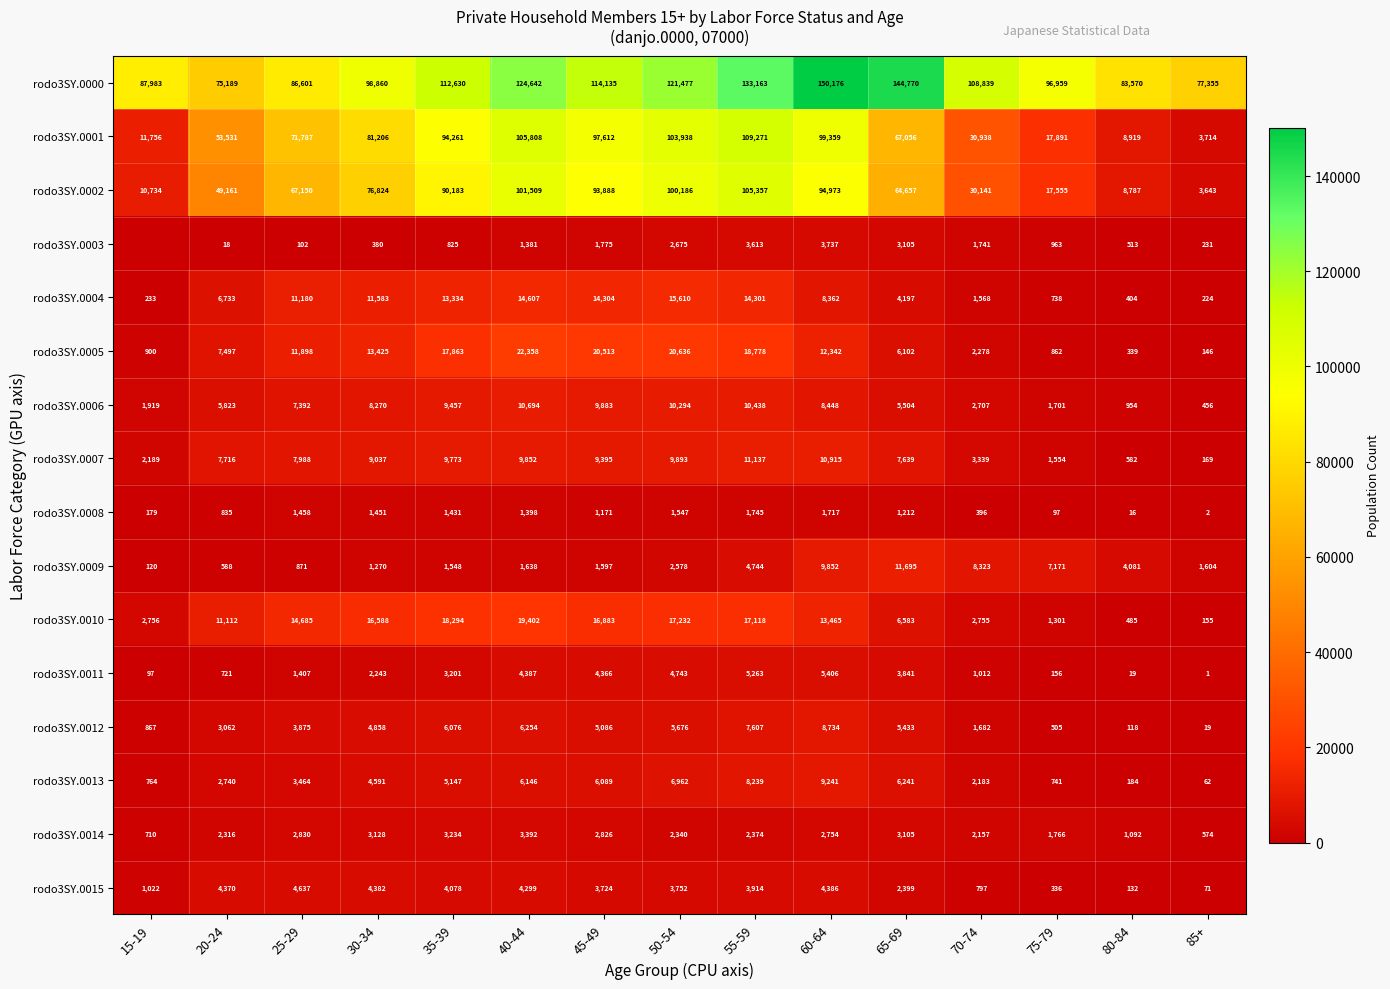

Which label corresponds to the smallest value in the chart?

15-19